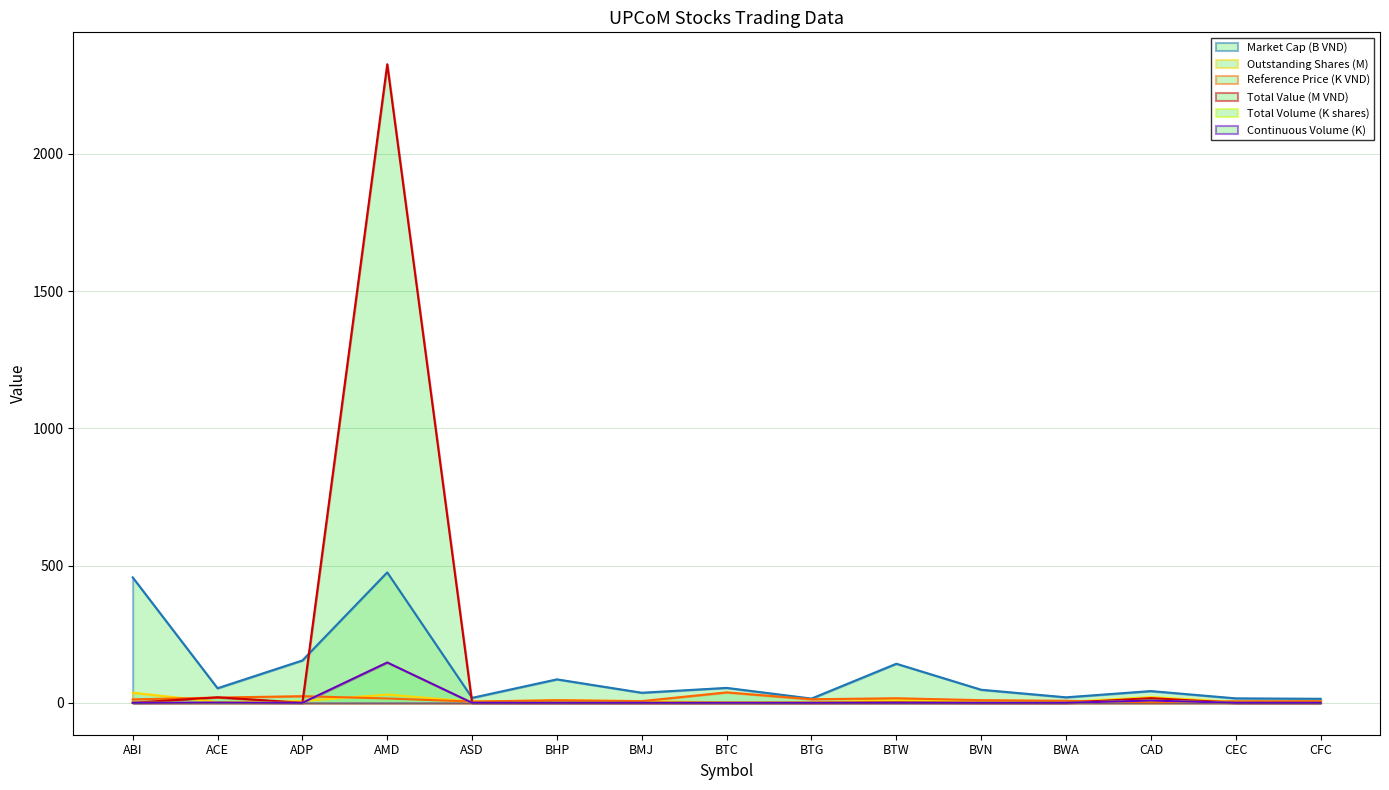

How many lines are shown in the chart?

6